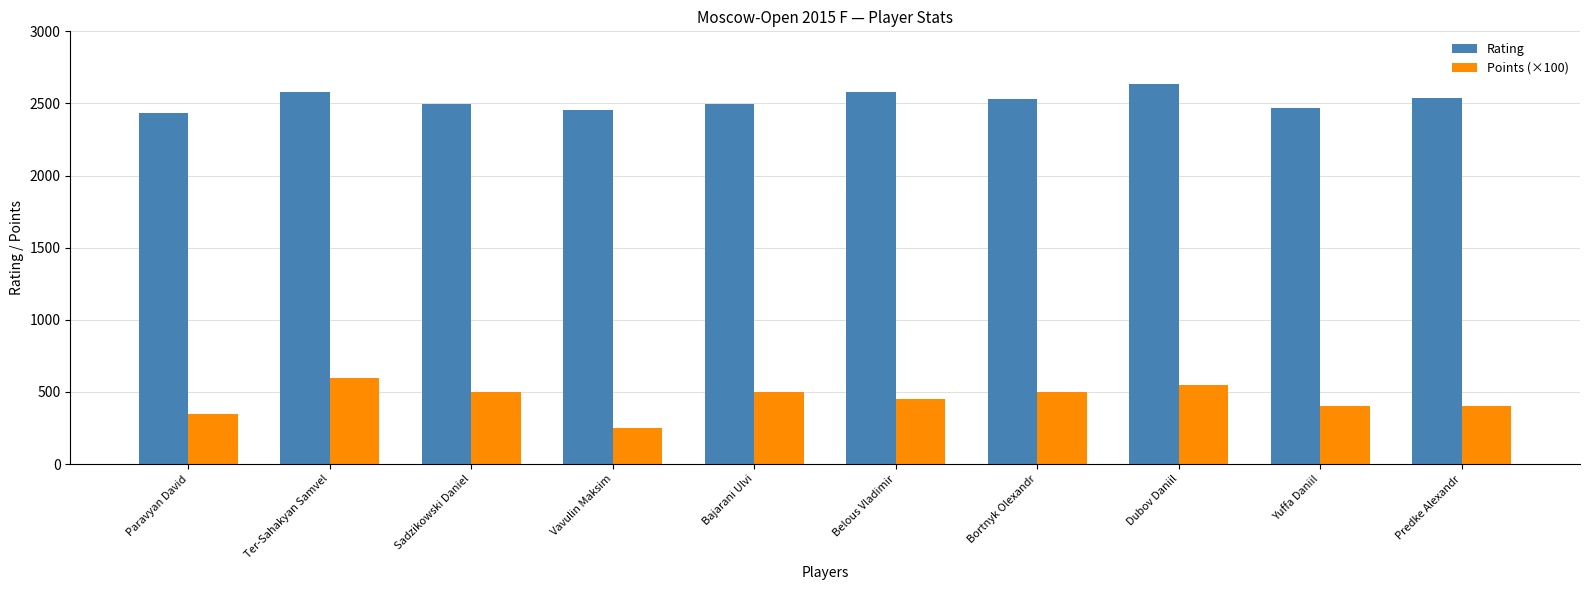

List the series in order of their overall mean, highest first.

Rating, Points (×100)